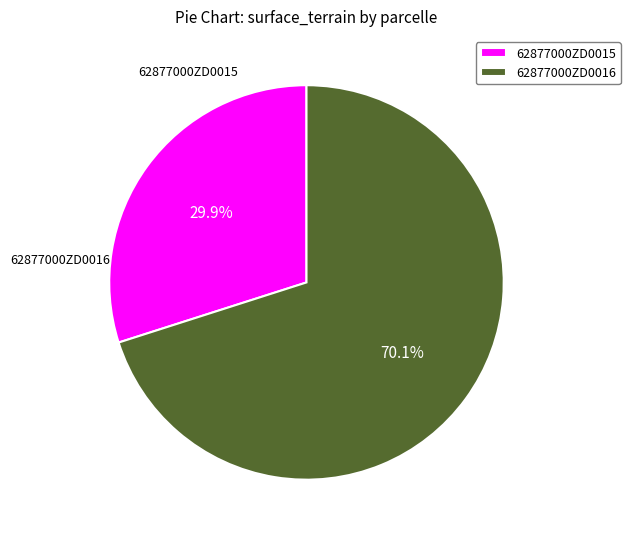

What percentage is the 62877000ZD0016 slice, to the nearest percent?

70%